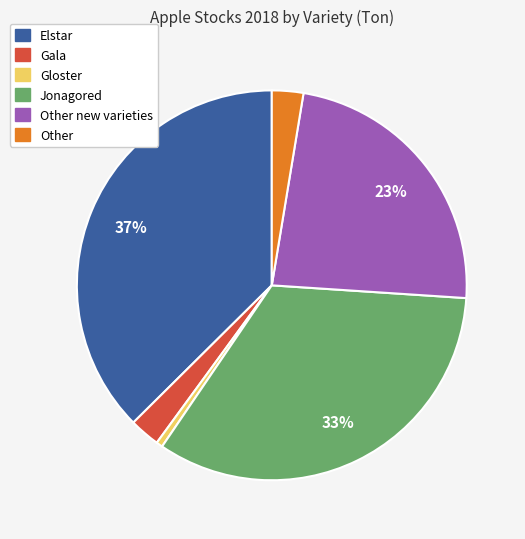

Does any single category account for the majority?

No